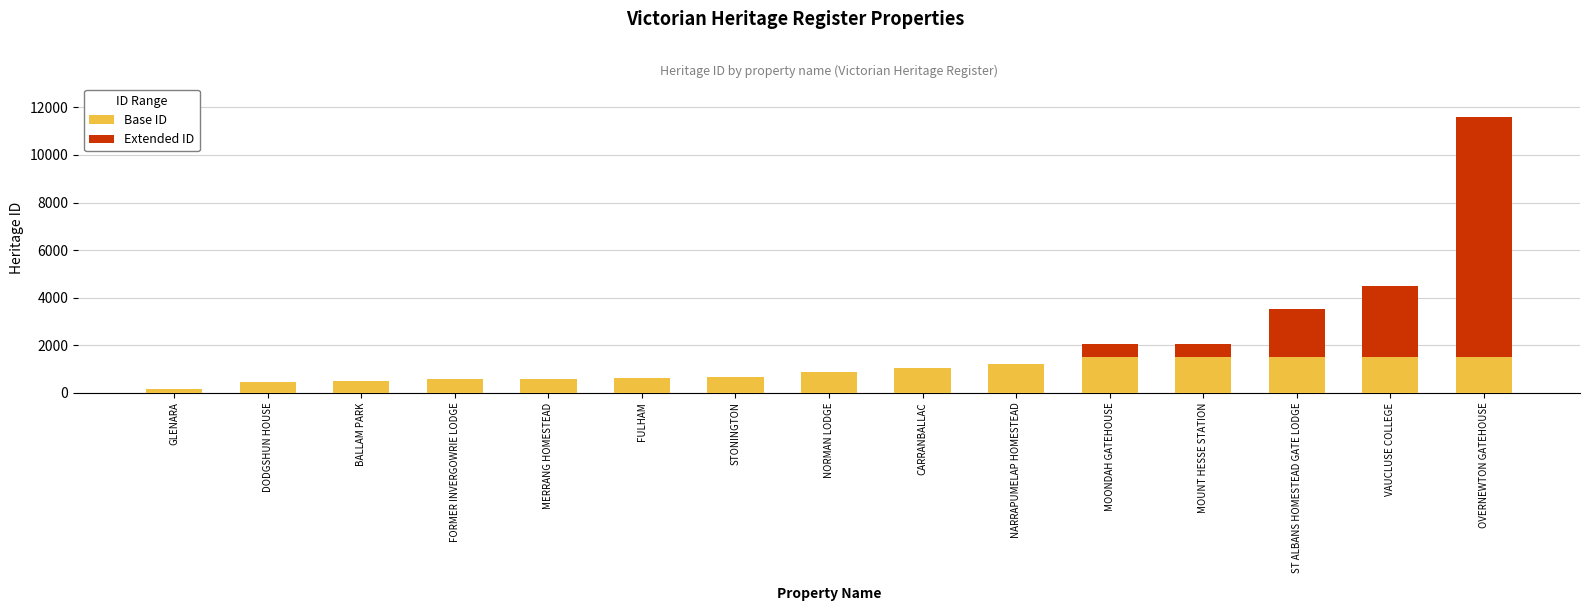

What are all the series names shown in the legend?

Base ID, Extended ID